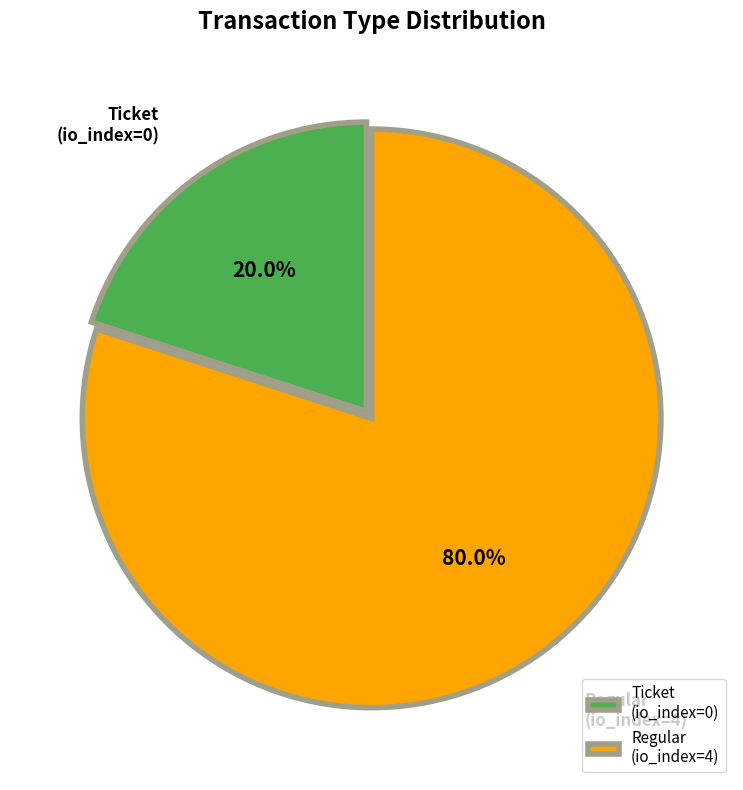

Which has a higher value, Regular or Ticket?

Regular